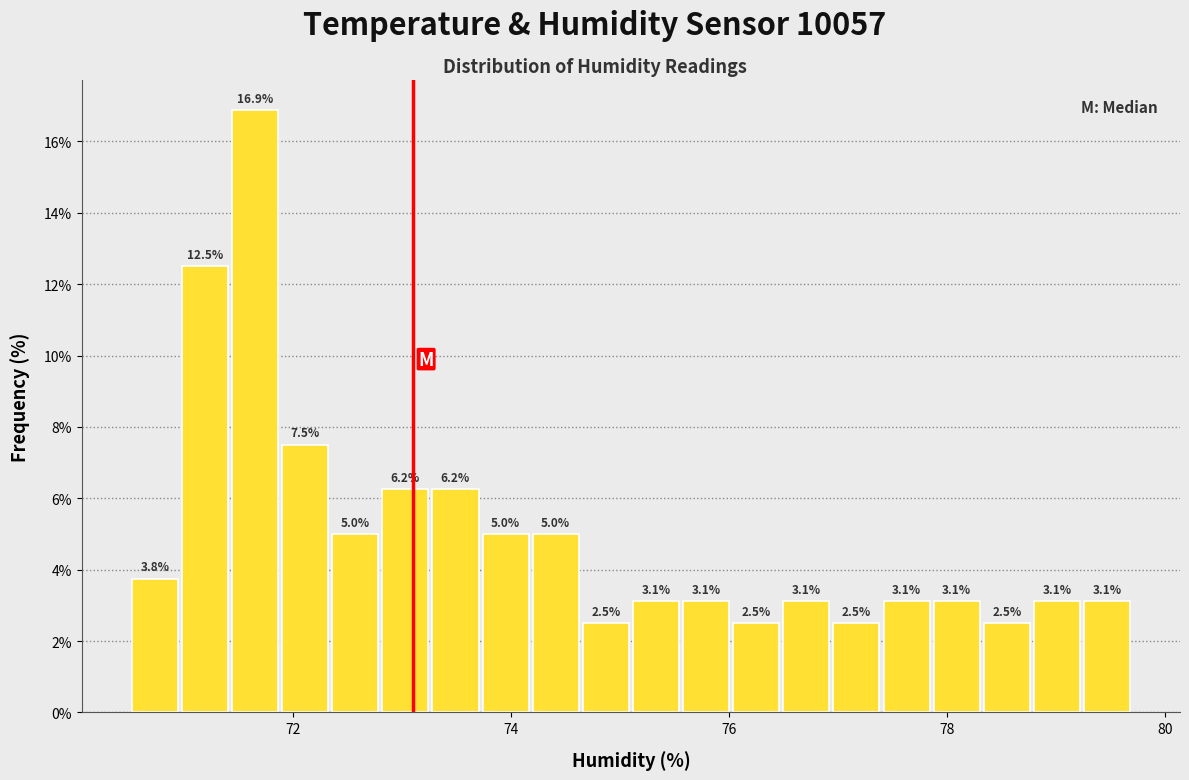

Read against the x-axis, roughly where is the centre of the tallest bar?

71.6